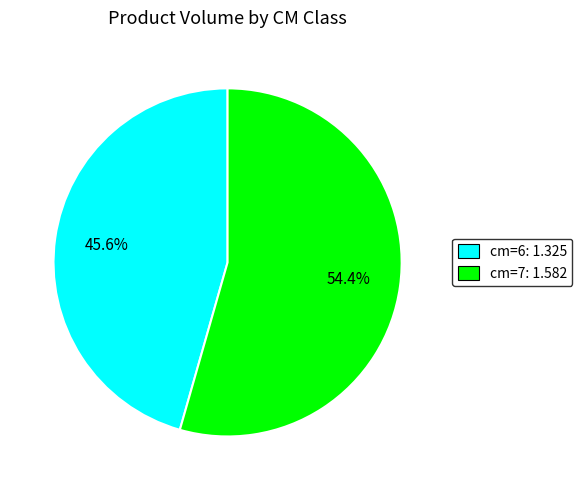

What is the smallest slice in the pie chart?

cm=6